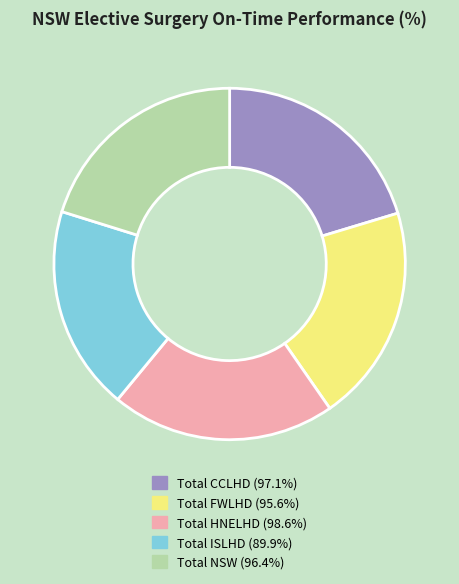

Which category has the smallest portion of the pie?

Total ISLHD